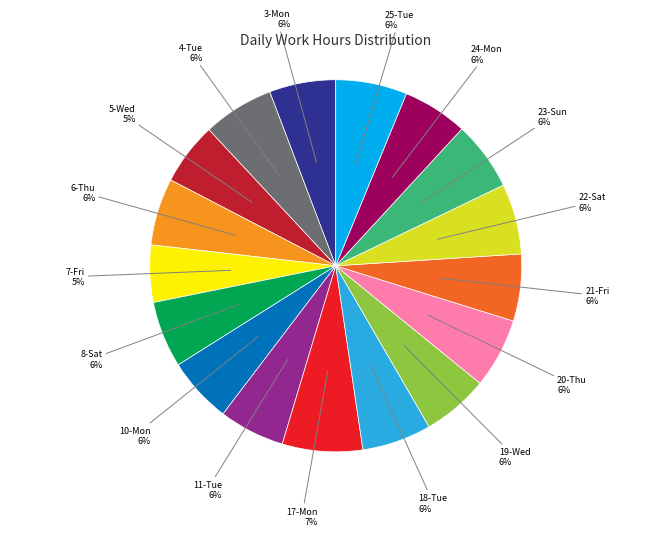

To the nearest percent, what is the difference between the largest and smallest slice percentages?

2%